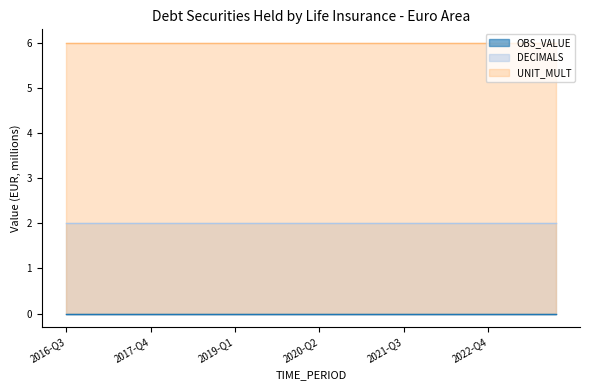

The value of OBS_VALUE at 2017-Q1 is 0. True or false?

True